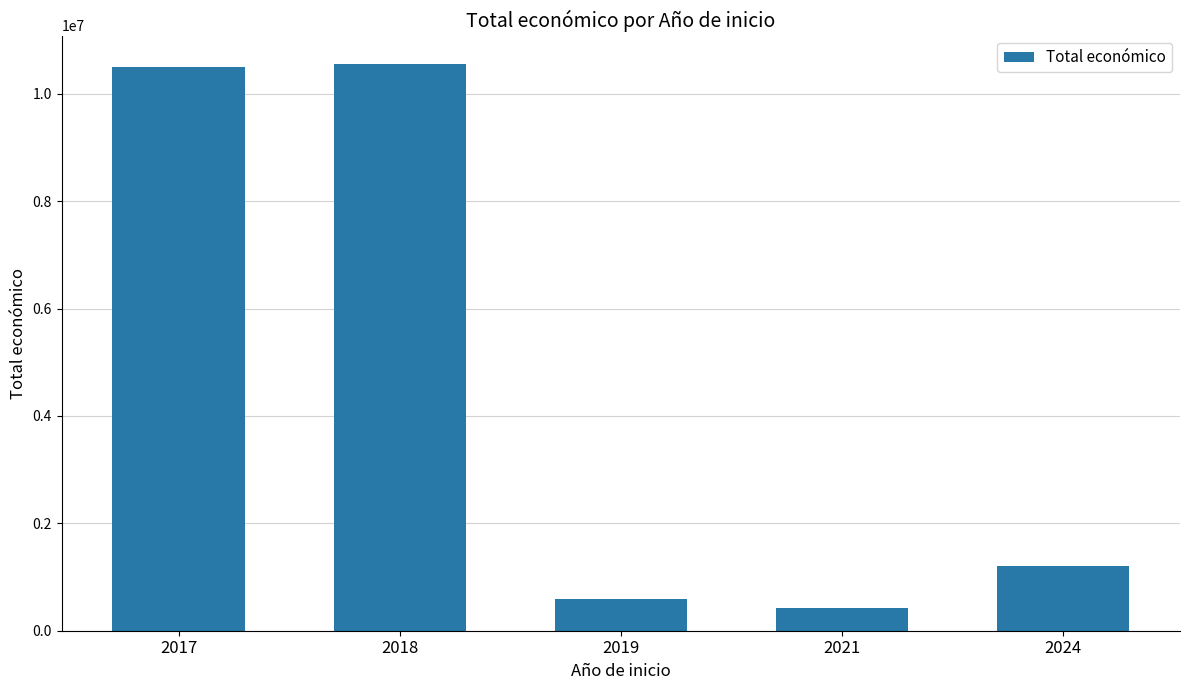

Which has a higher value, 2019 or 2017?

2017